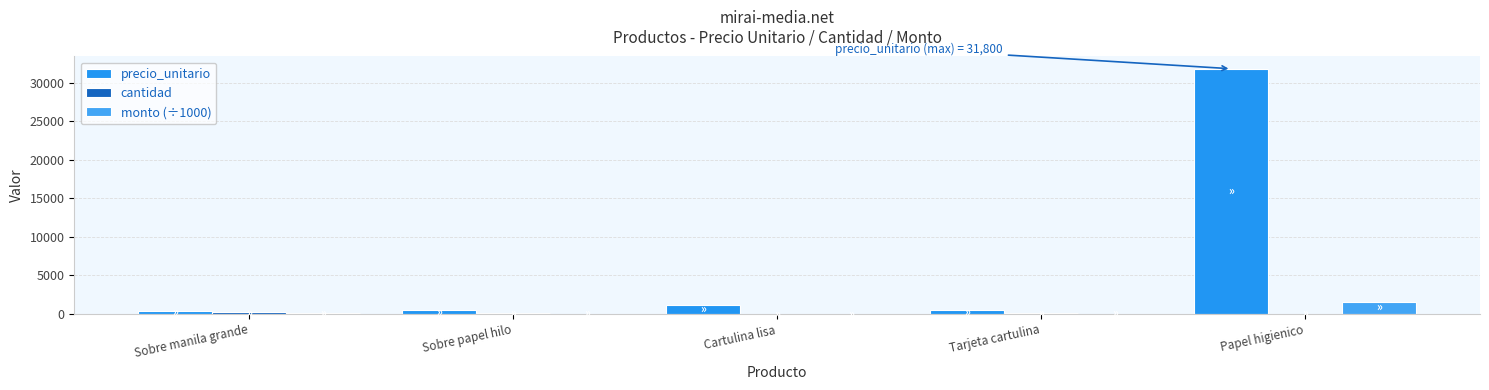

What is the minimum value shown in the chart?

10